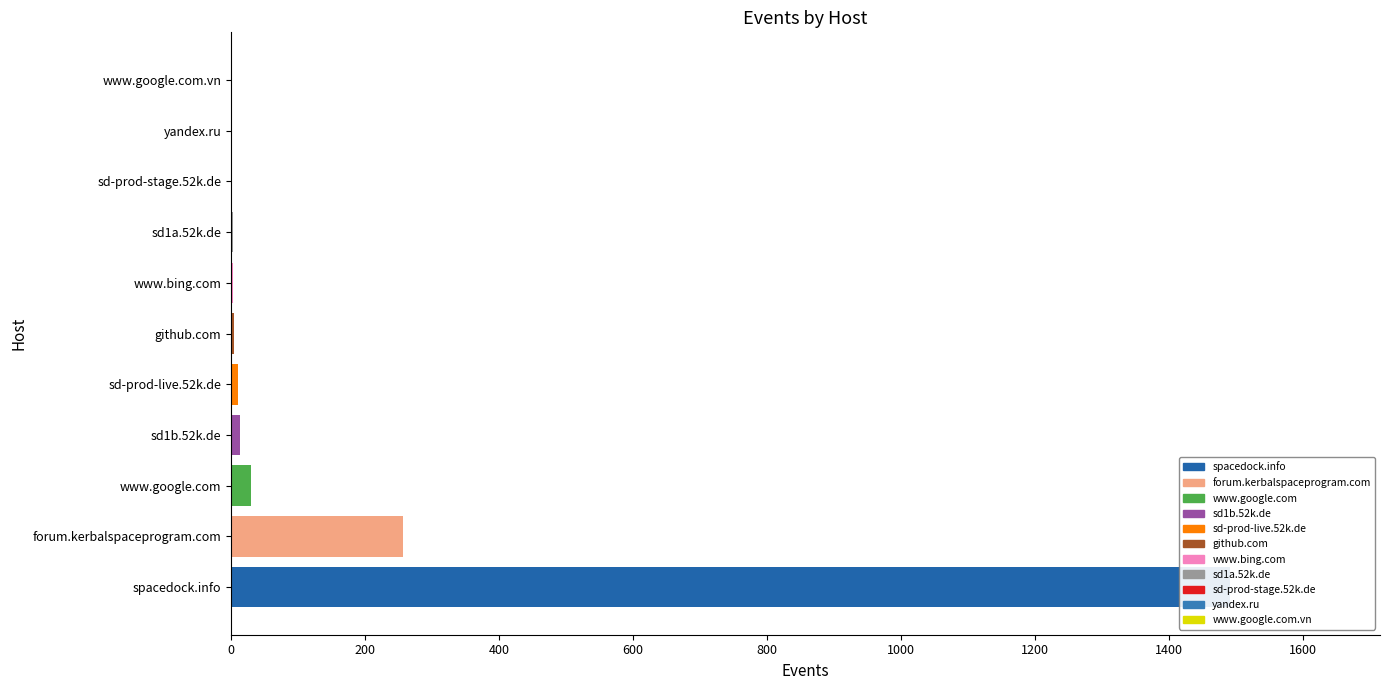

What is the difference between the values at forum.kerbalspaceprogram.com and sd-prod-live.52k.de?

247